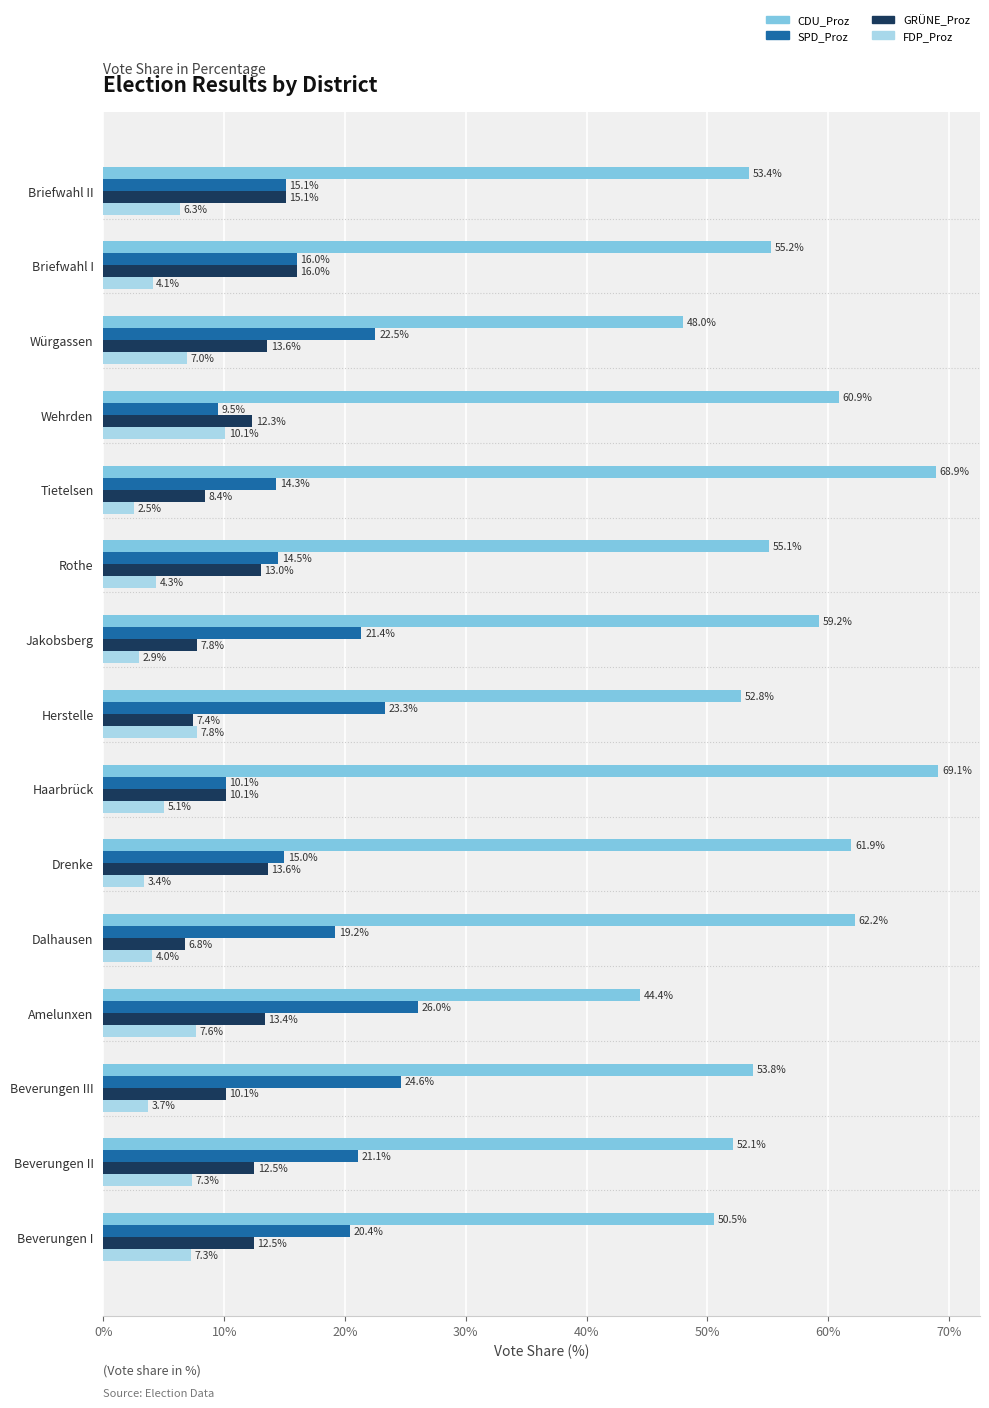

The GRÜNE_Proz series shows 13.6 at Würgassen. True or false?

True